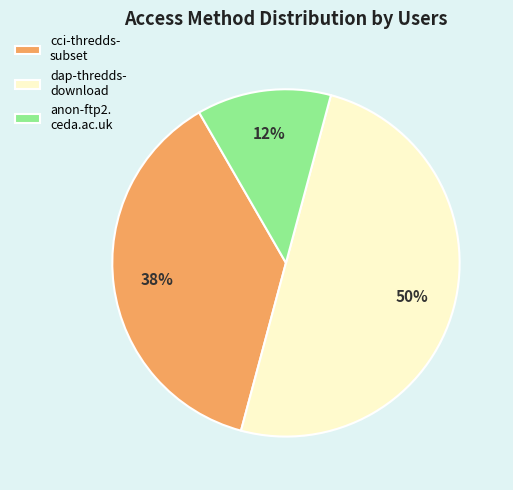

True or false: dap-thredds- download accounts for 56% of the total.

False